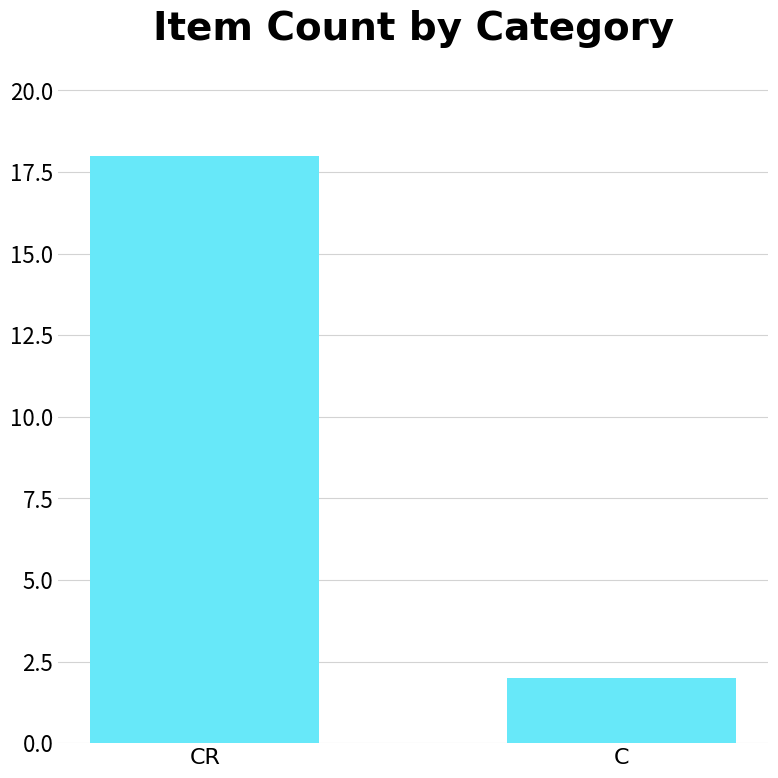

Reading left to right, extract all data points from this chart.

CR=18	C=2